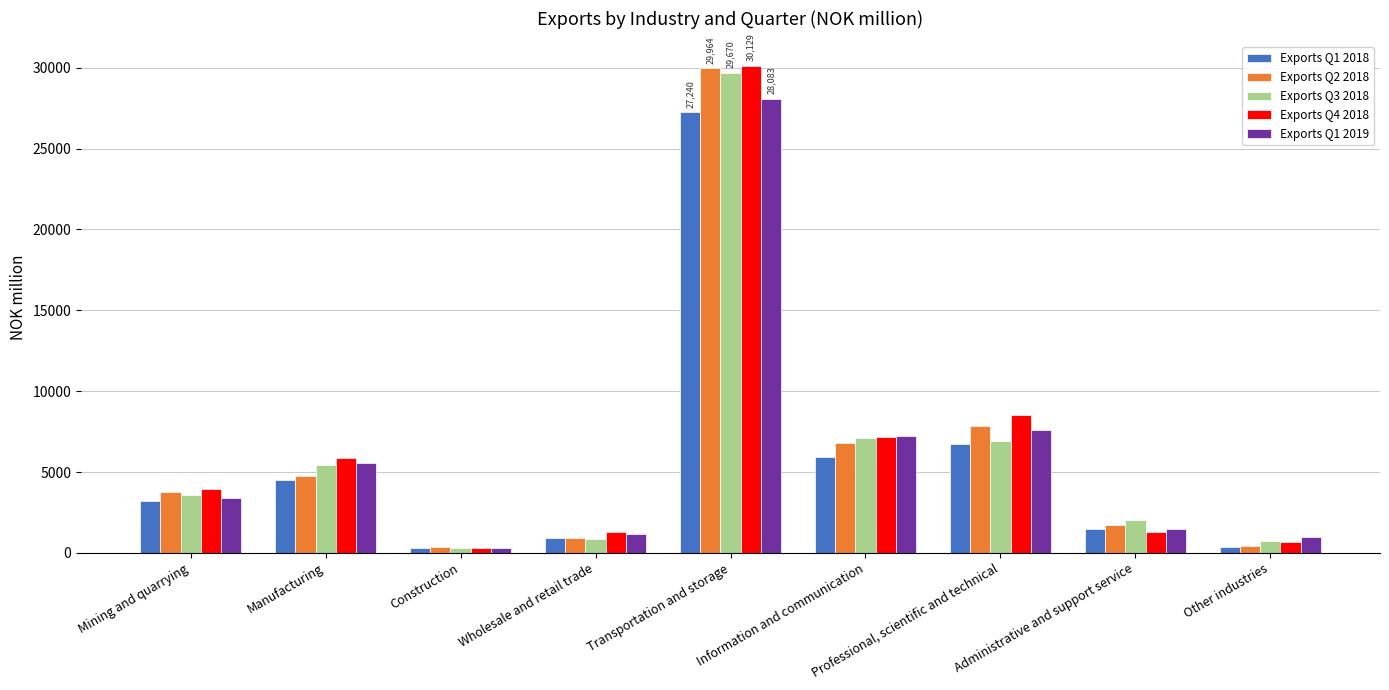

Is the value of Exports Q3 2018 at Transportation and storage greater than the value of Exports Q1 2019 at Construction?

Yes